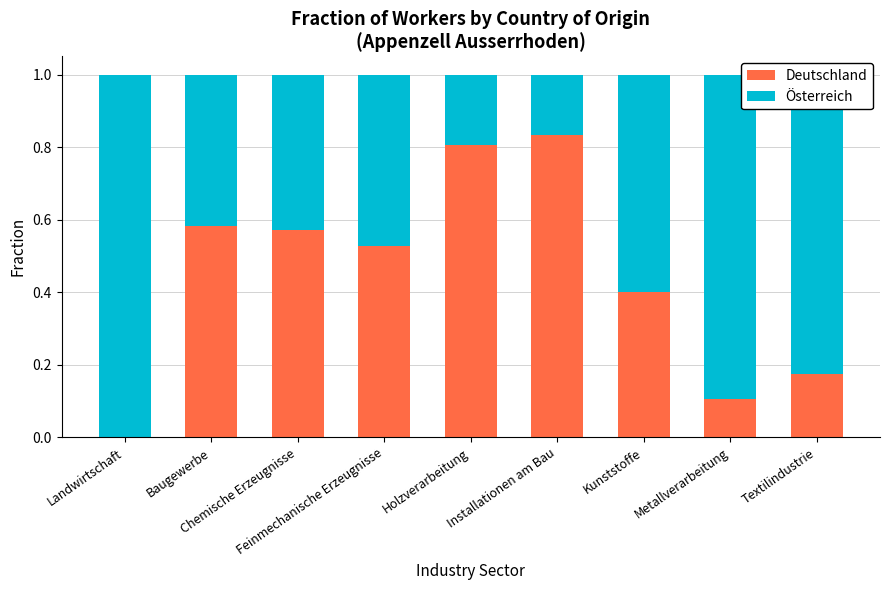

Rank the series by their average value, from lowest to highest.

Deutschland, Österreich